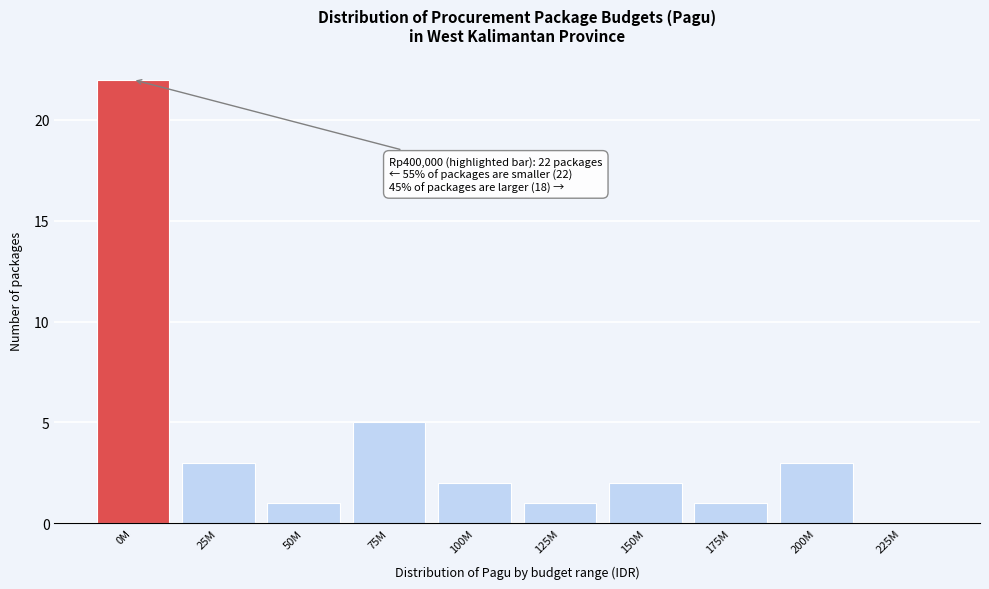

Reading left to right, transcribe all the data shown in this chart.

0M=22	25M=3	50M=1	75M=5	100M=2	125M=1	150M=2	175M=1	200M=3	225M=0